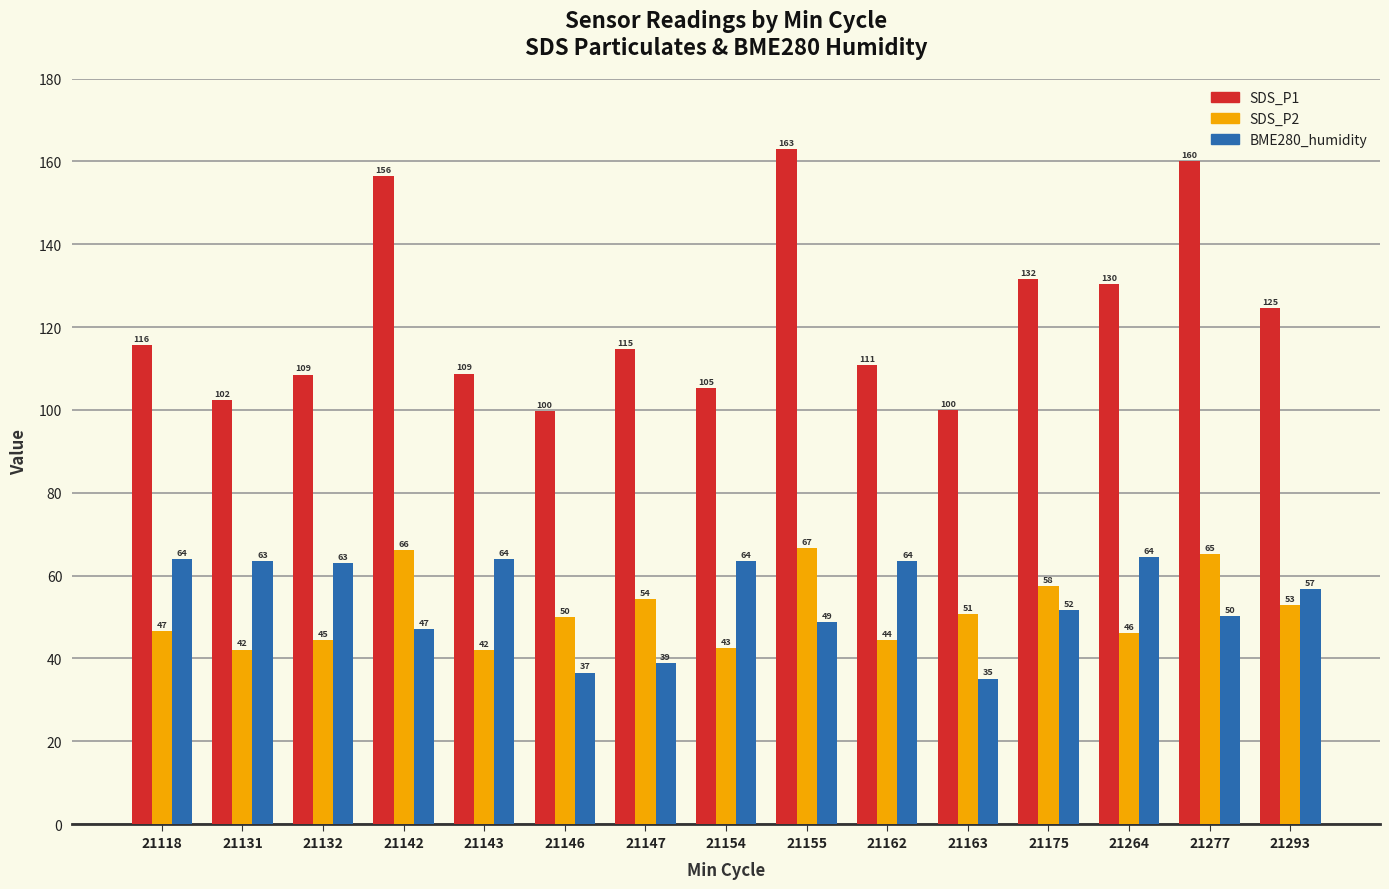

Which series has the largest range (max minus min)?

SDS_P1